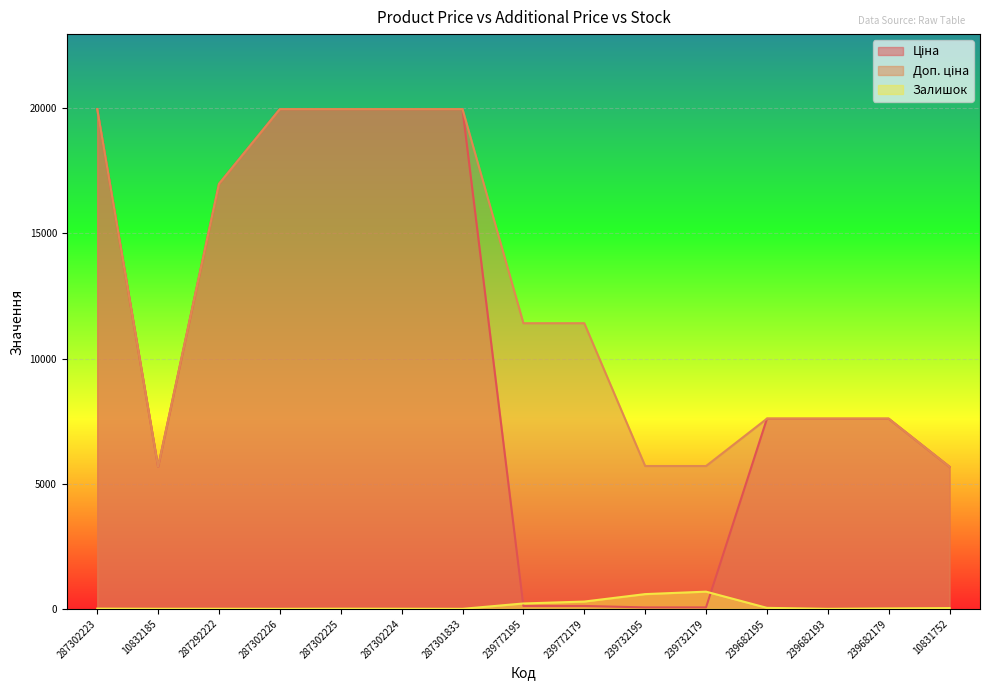

What position from the left is 239732179?

11